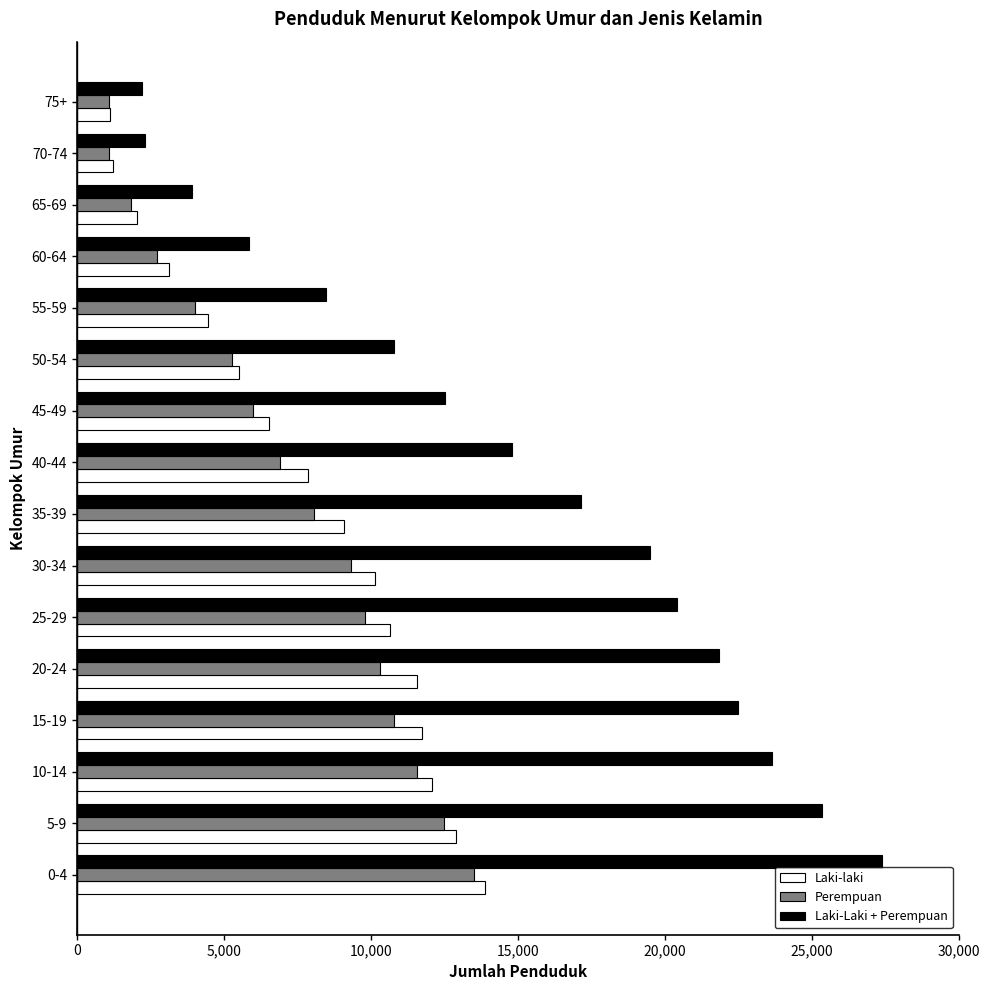

What are all the series names shown in the legend?

Laki-laki, Perempuan, Laki-Laki + Perempuan